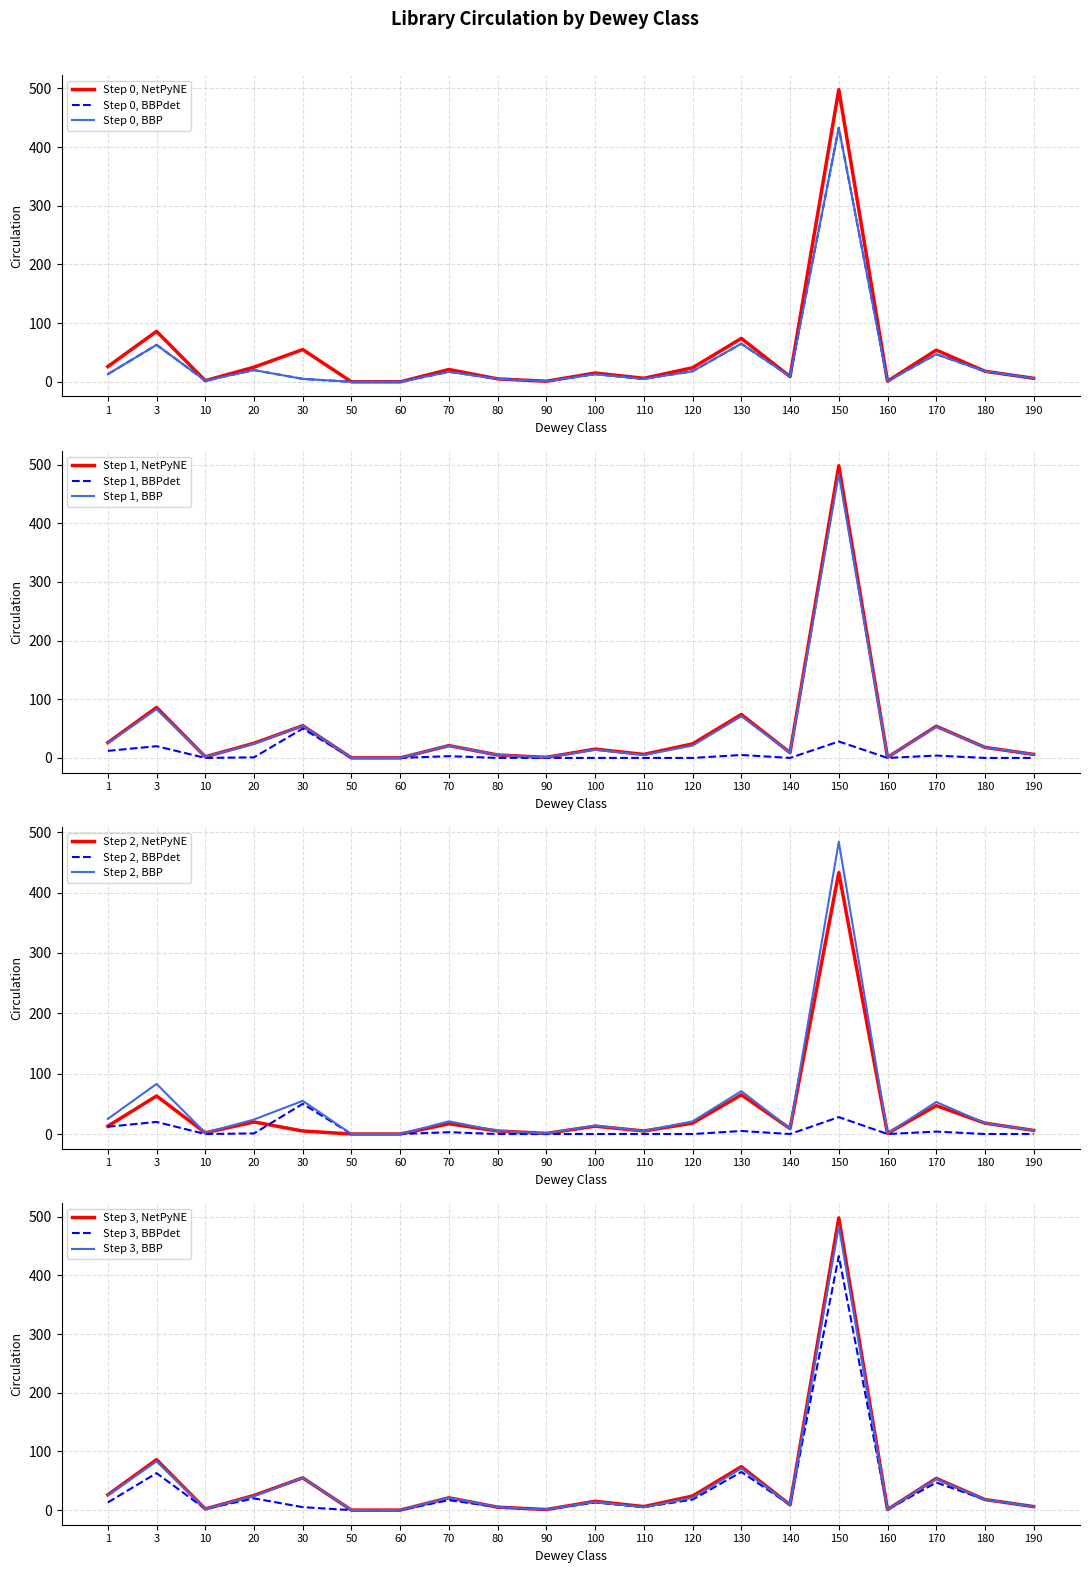

How many values in the SEQ Circulation series exceed 18?

9